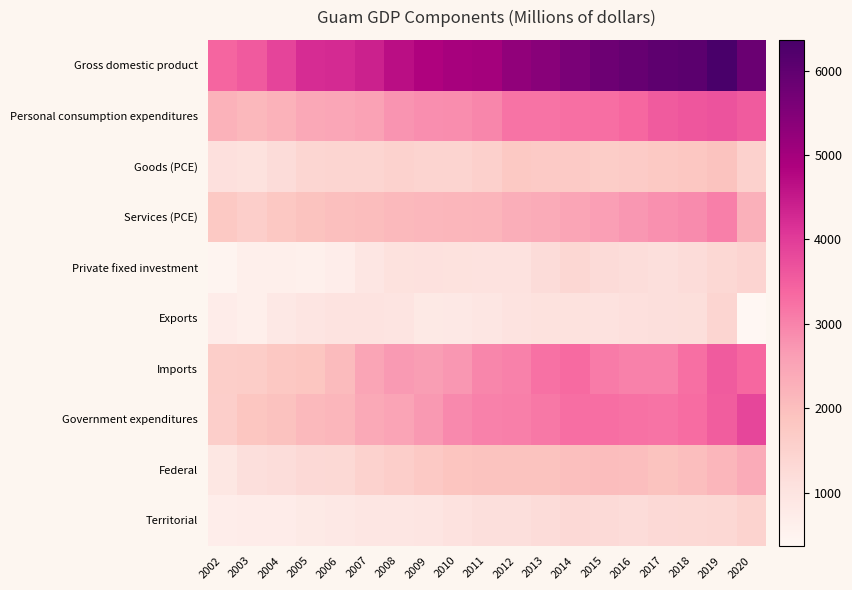

Count the number of data series in this chart.

10